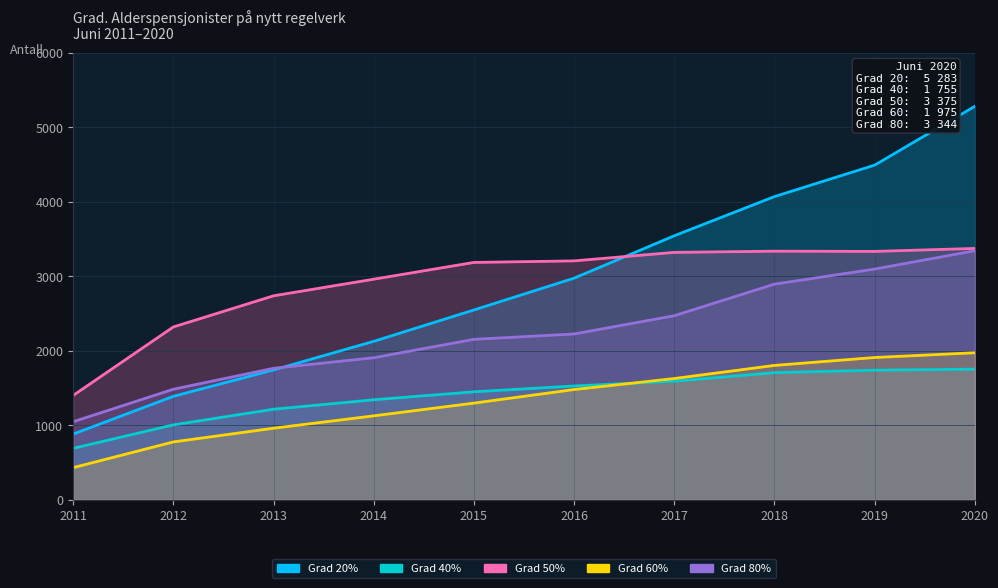

What are all the series names shown in the legend?

20, 40, 50, 60, 80